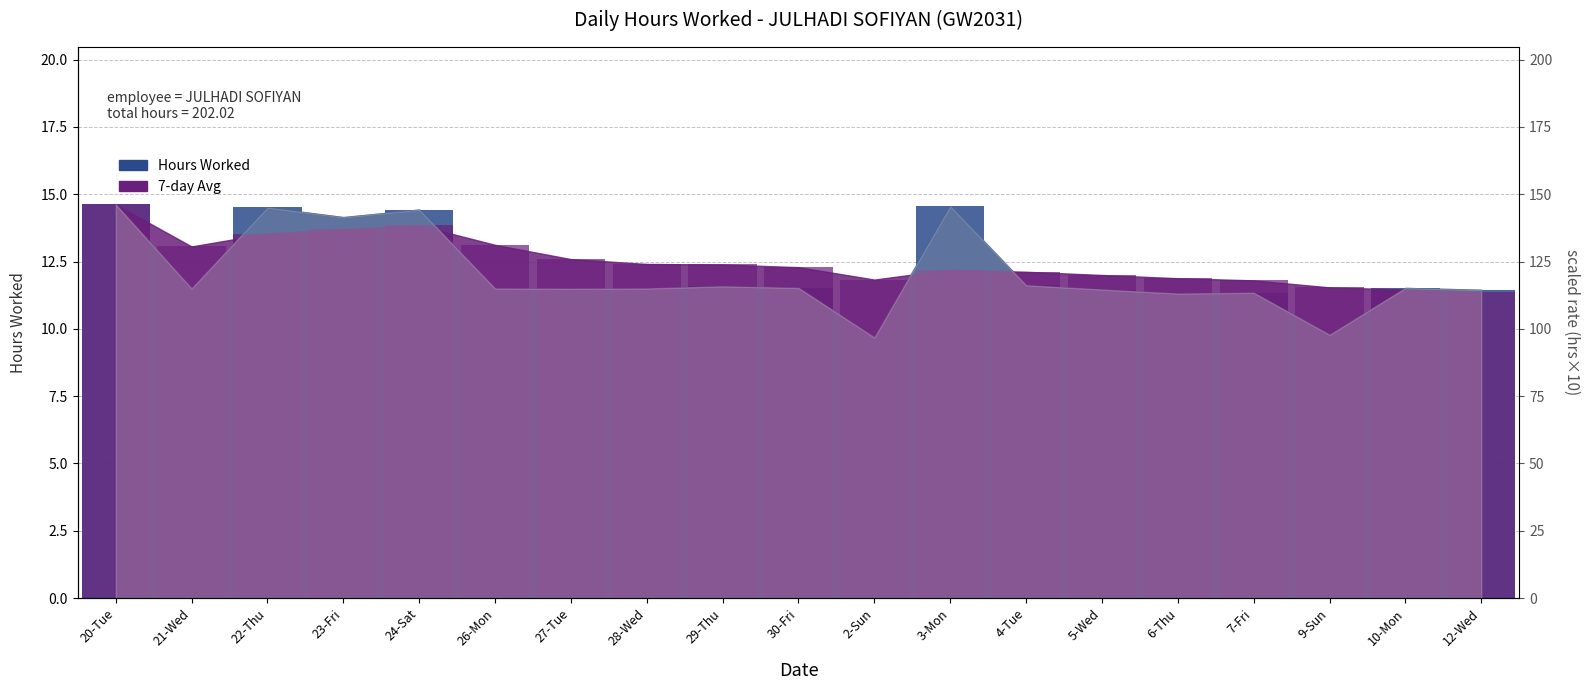

At how many categories does at least one series exceed 14?

5